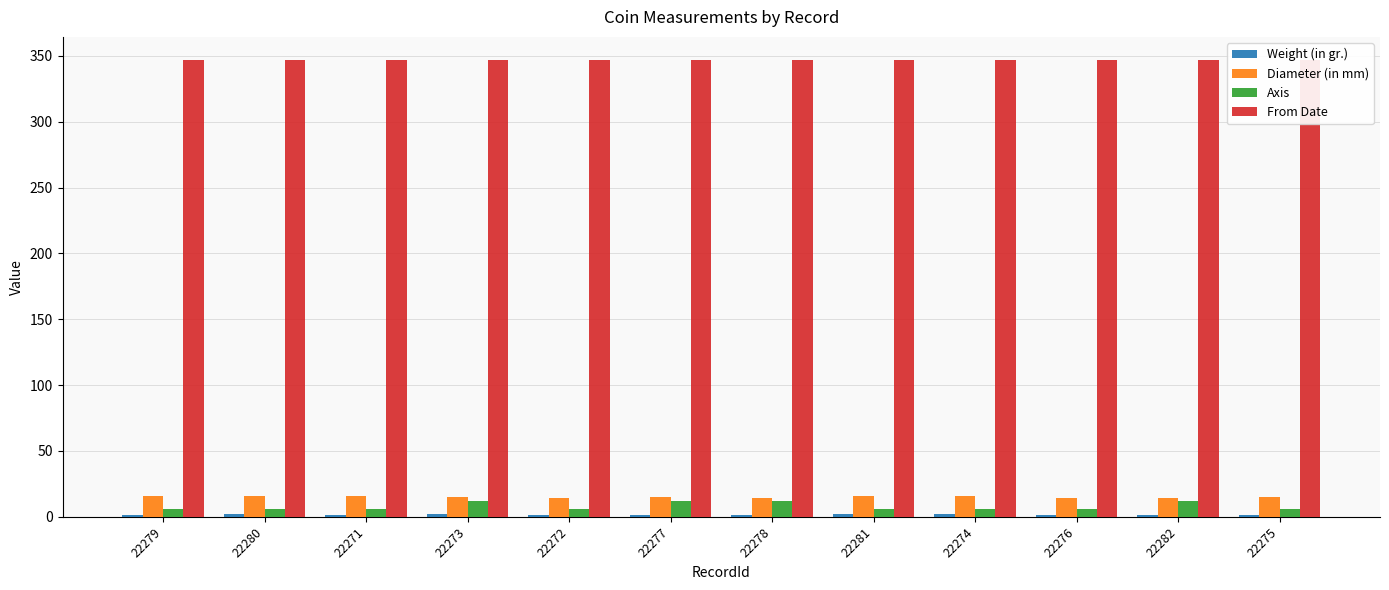

What is the difference between the highest and lowest values at 22274?

344.9